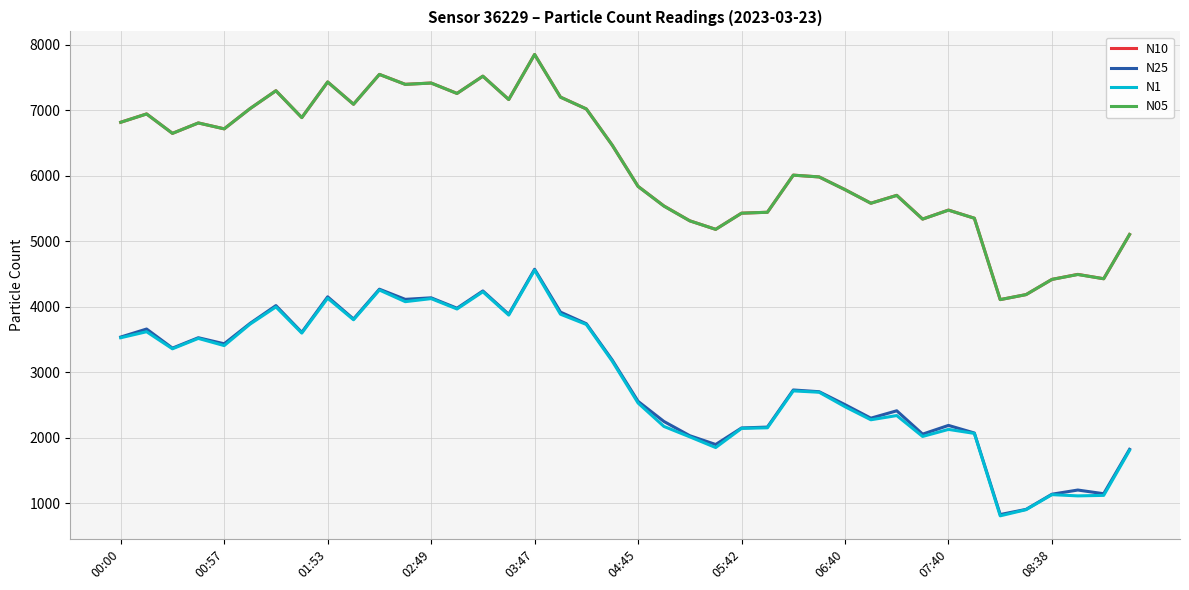

What is the maximum value for N25?

4571.8